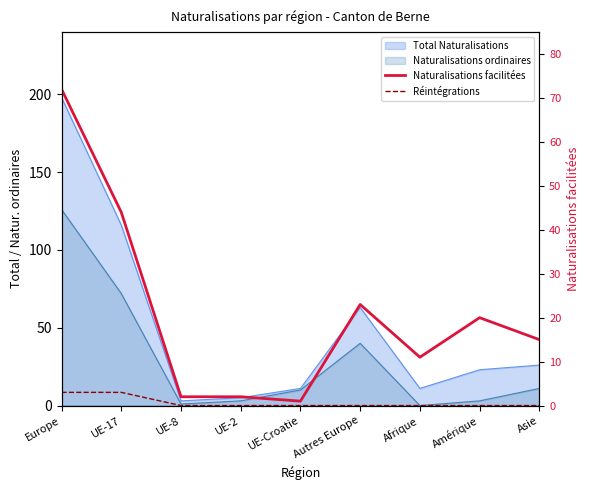

In Naturalisations facilitées, how many points are higher than both neighbors (excluding endpoints)?

2